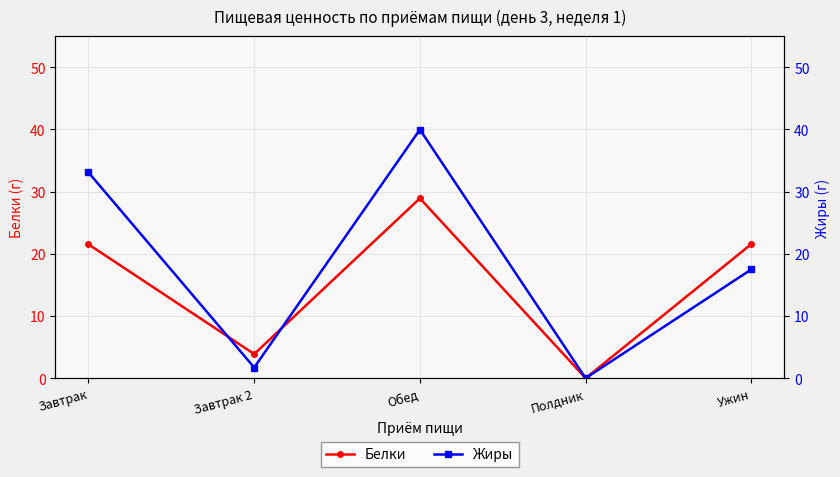

Which series ends up on top after the final intersection of Жиры and Белки?

Жиры